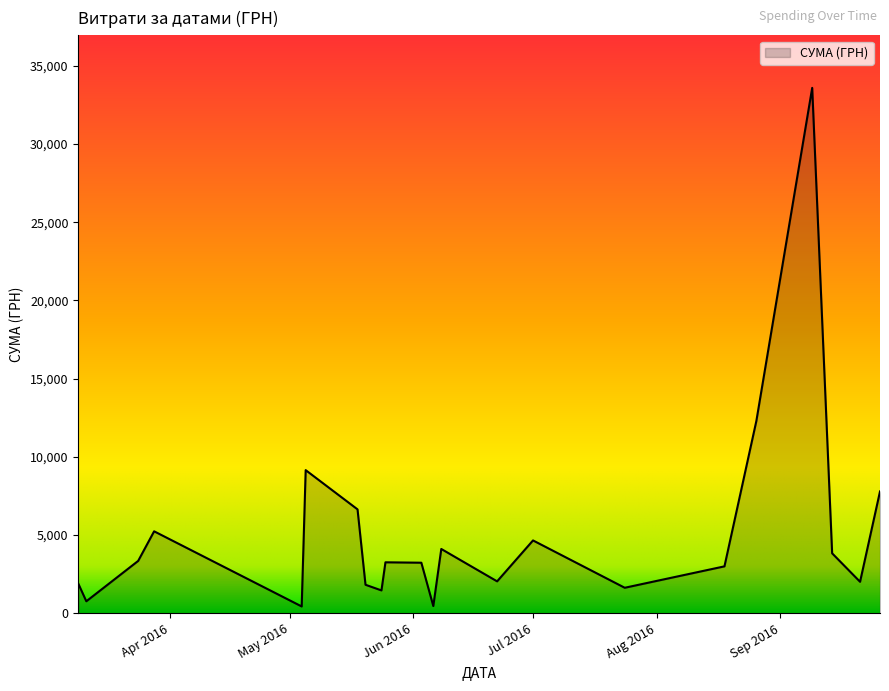

How many series are shown in this chart?

1